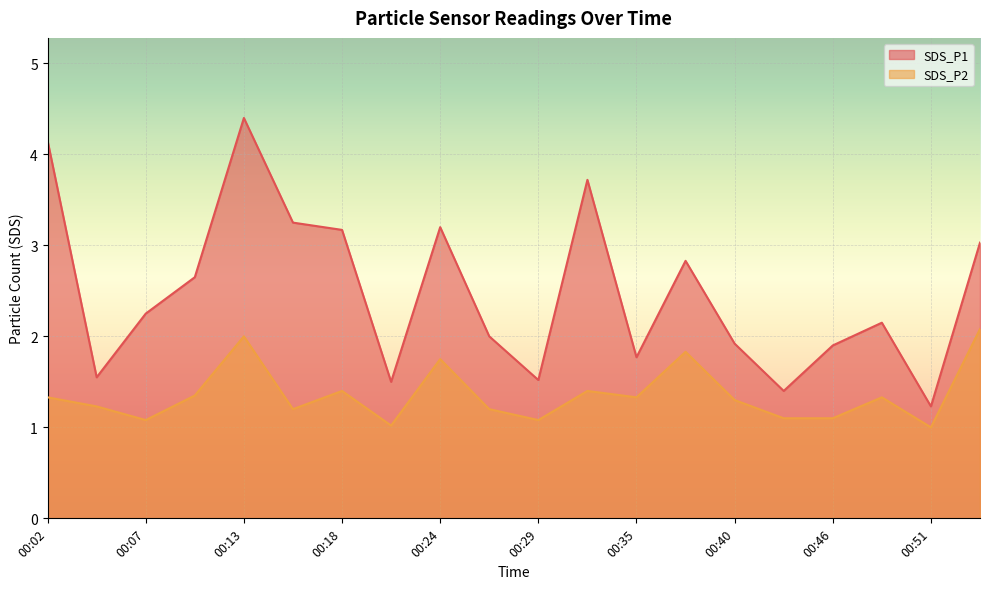

Is it true that SDS_P1 equals 1.7 at 00:37?

False